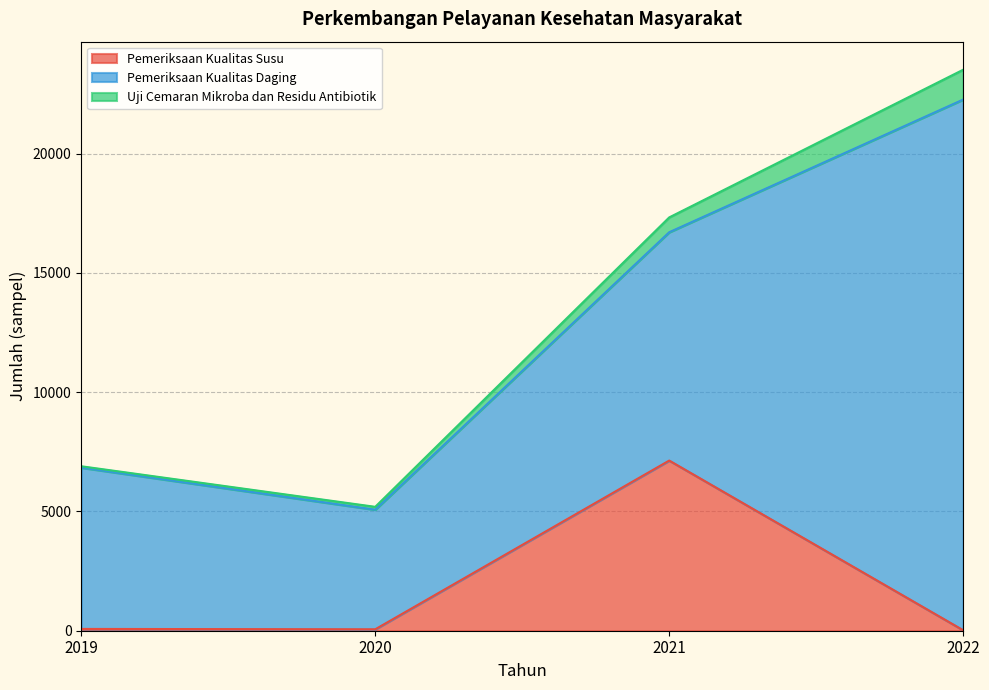

How many data points in Pemeriksaan Kualitas Daging are less than 9573?

2